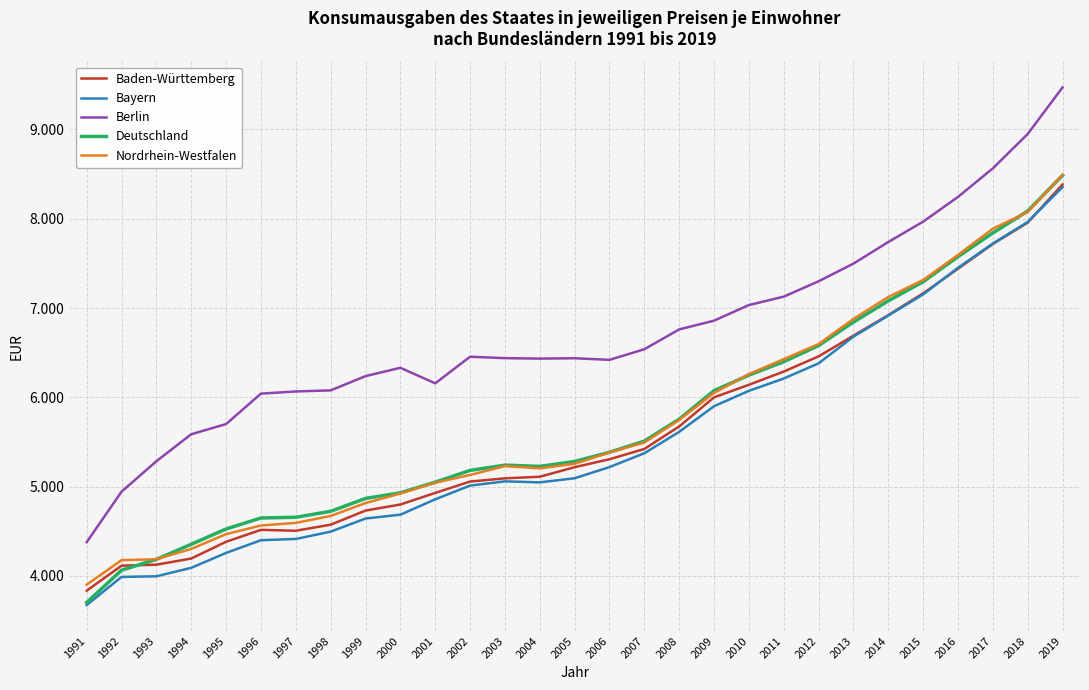

What is the smallest value displayed?

3674